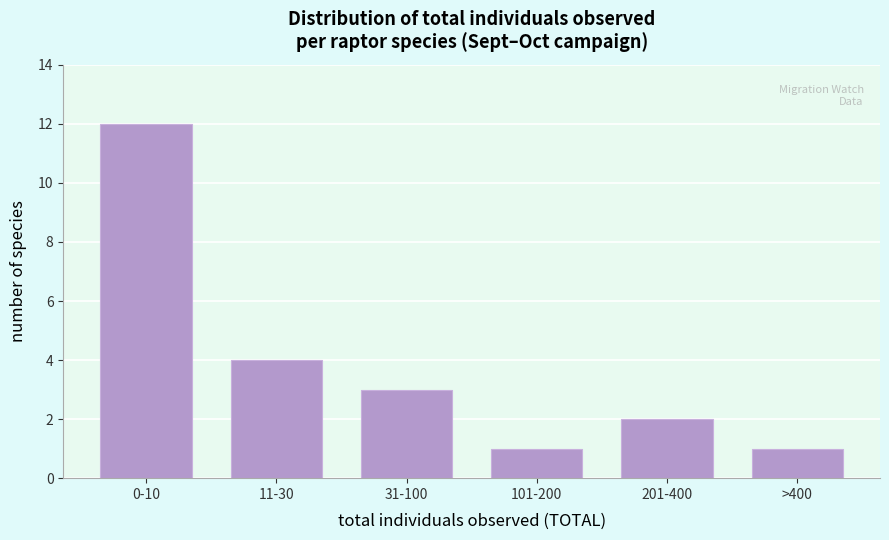

Reading left to right, what are all the values shown in this chart?

12	4	3	1	2	1